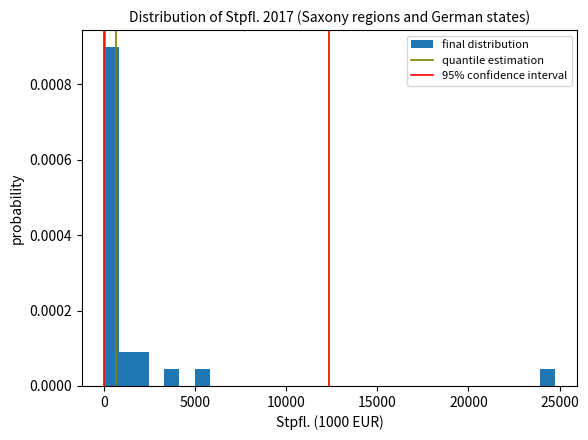

Read against the x-axis, roughly where is the centre of the tallest bar?

500